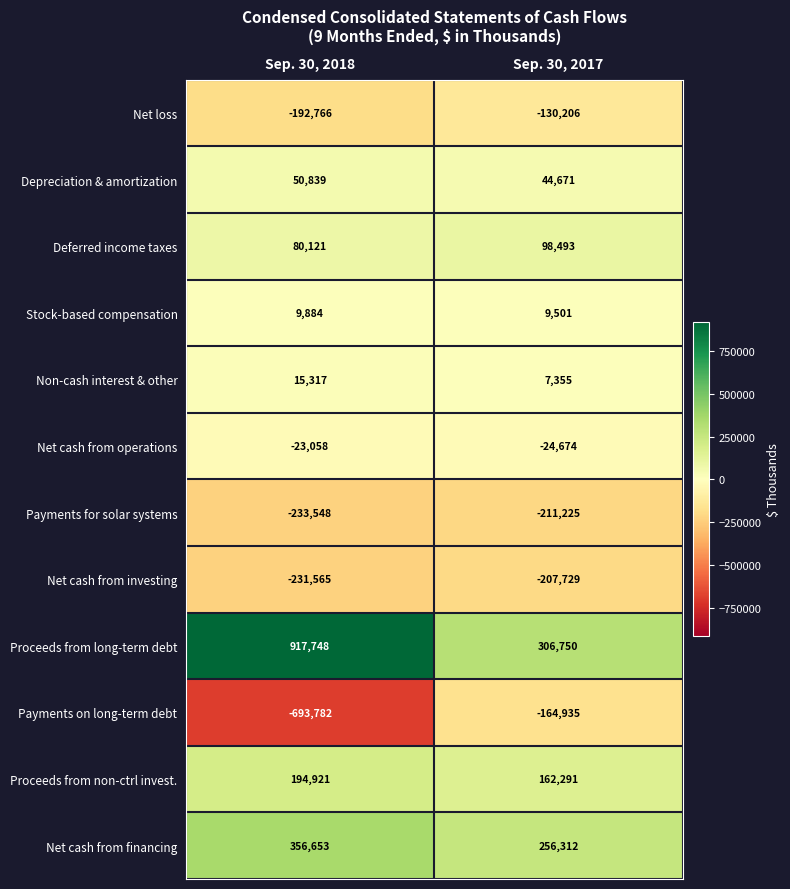

Which series has the largest total across all categories?

Proceeds from long-term debt